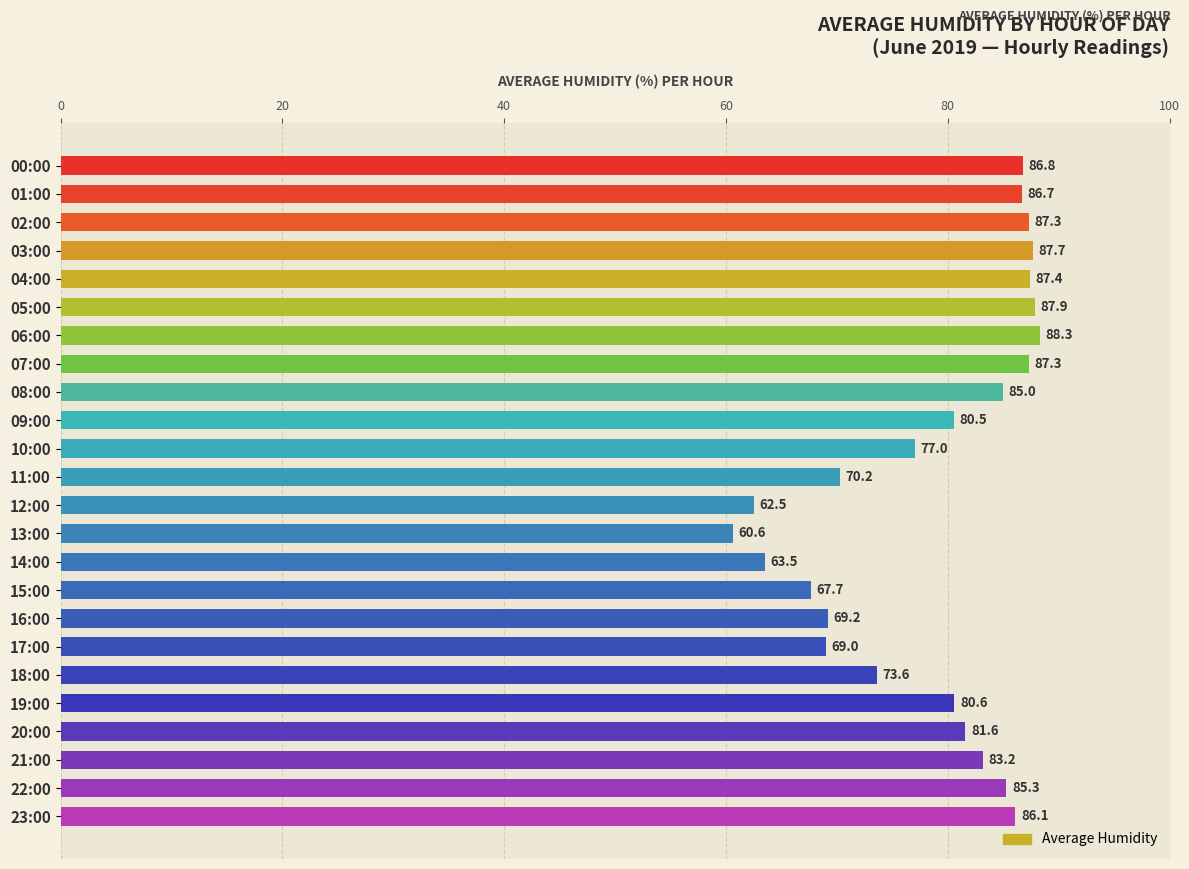

What is the change in value from 01:00 to 23:00?

-0.6